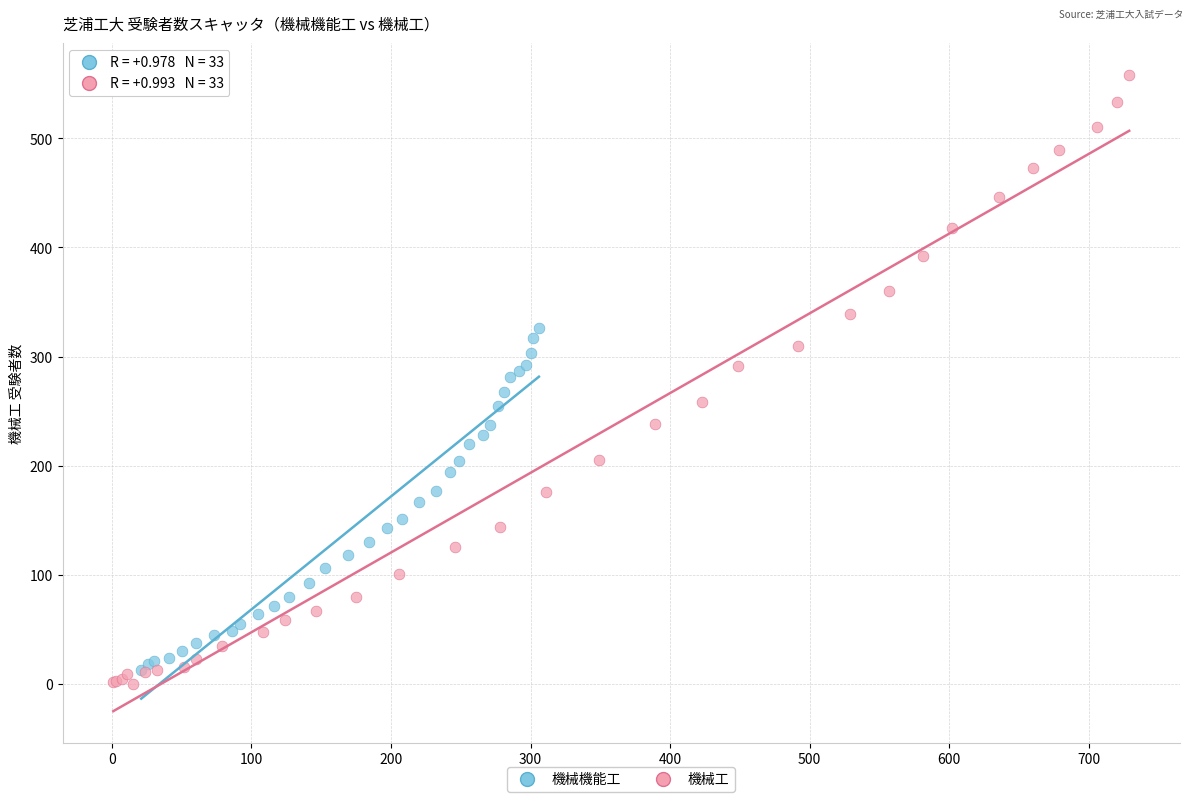

Which series has the largest Y range (max minus min)?

機械工